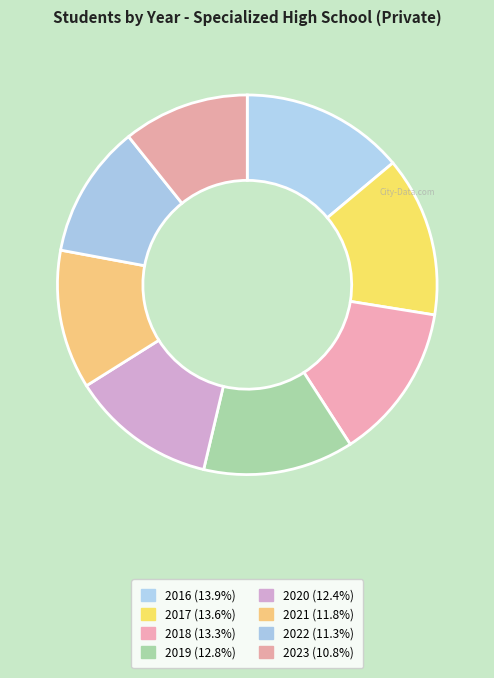

Is it true that 2017 is 21% of the pie?

False